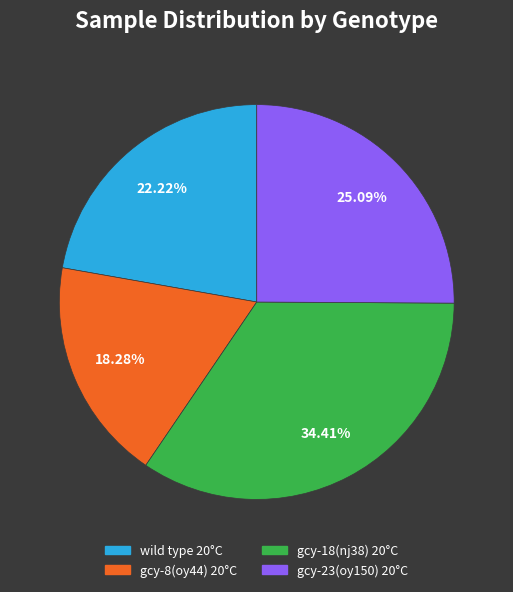

How many slices are in this pie chart?

4